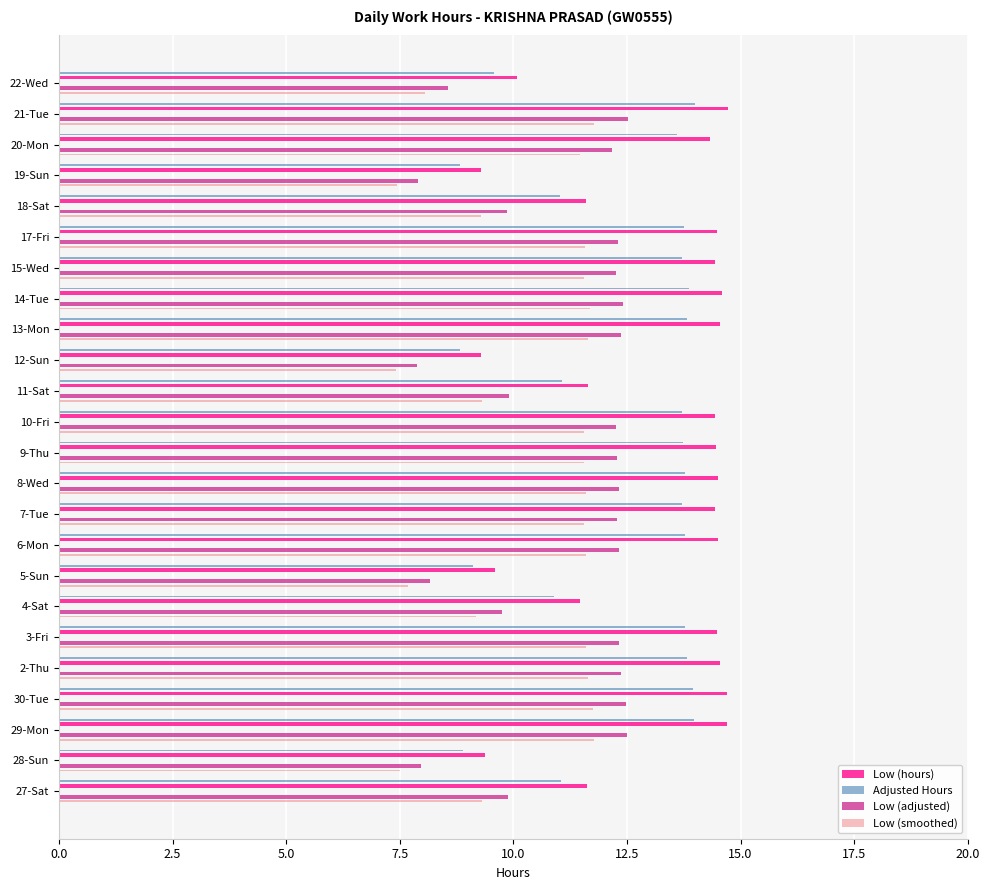

What is the greatest value displayed?

14.7